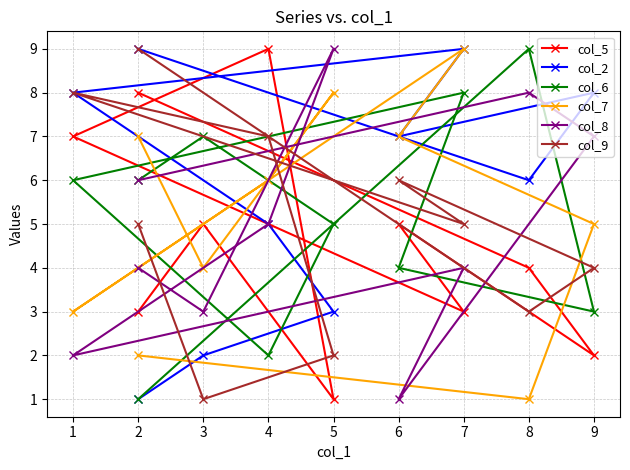

How many times do col_7 and col_5 cross each other?

5